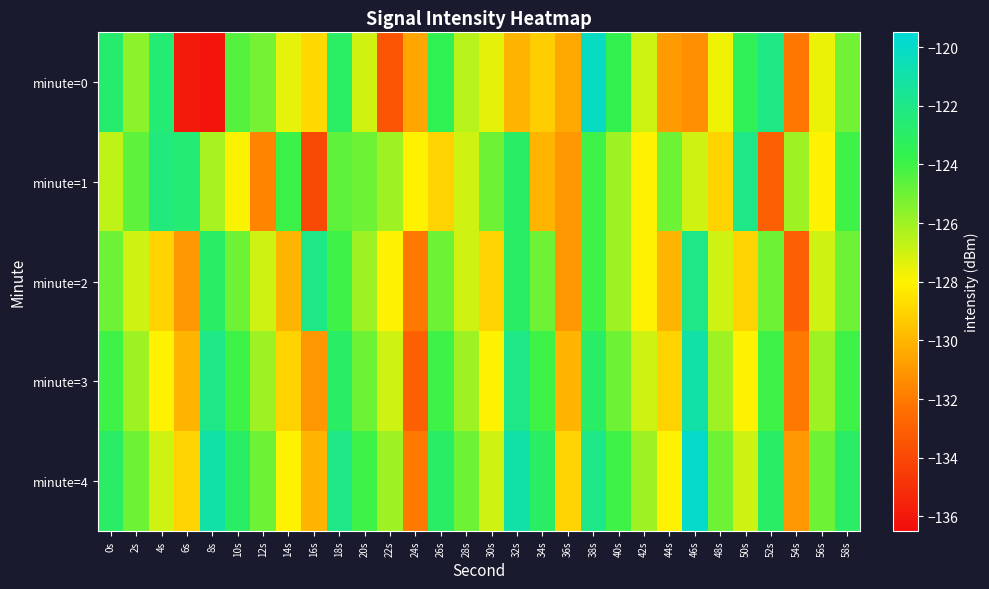

What is the difference between the highest and lowest values at 54s?

7.0